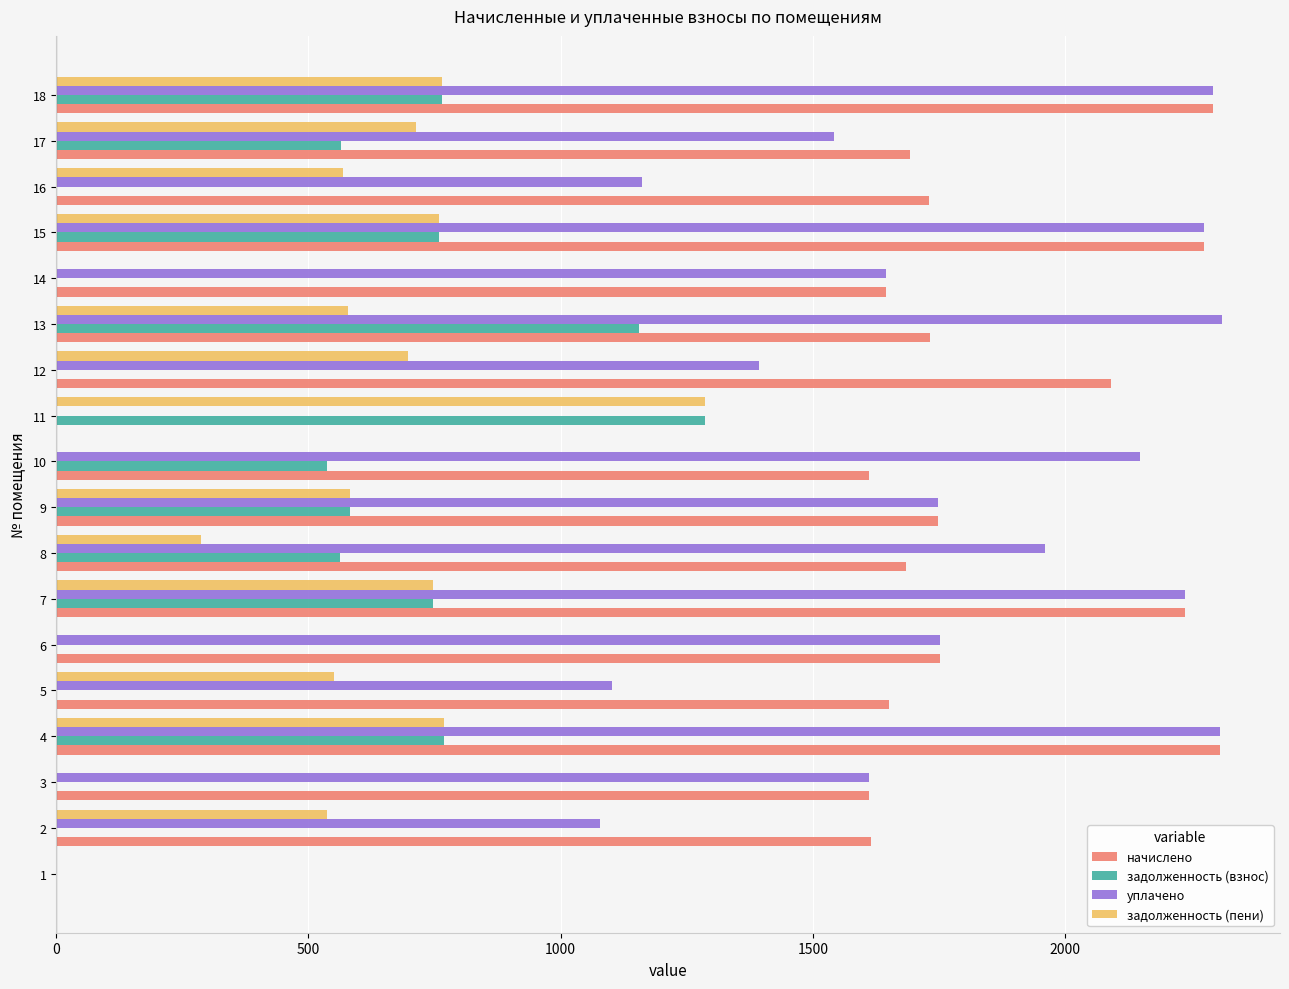

What is the maximum value shown in the chart?

2310.5